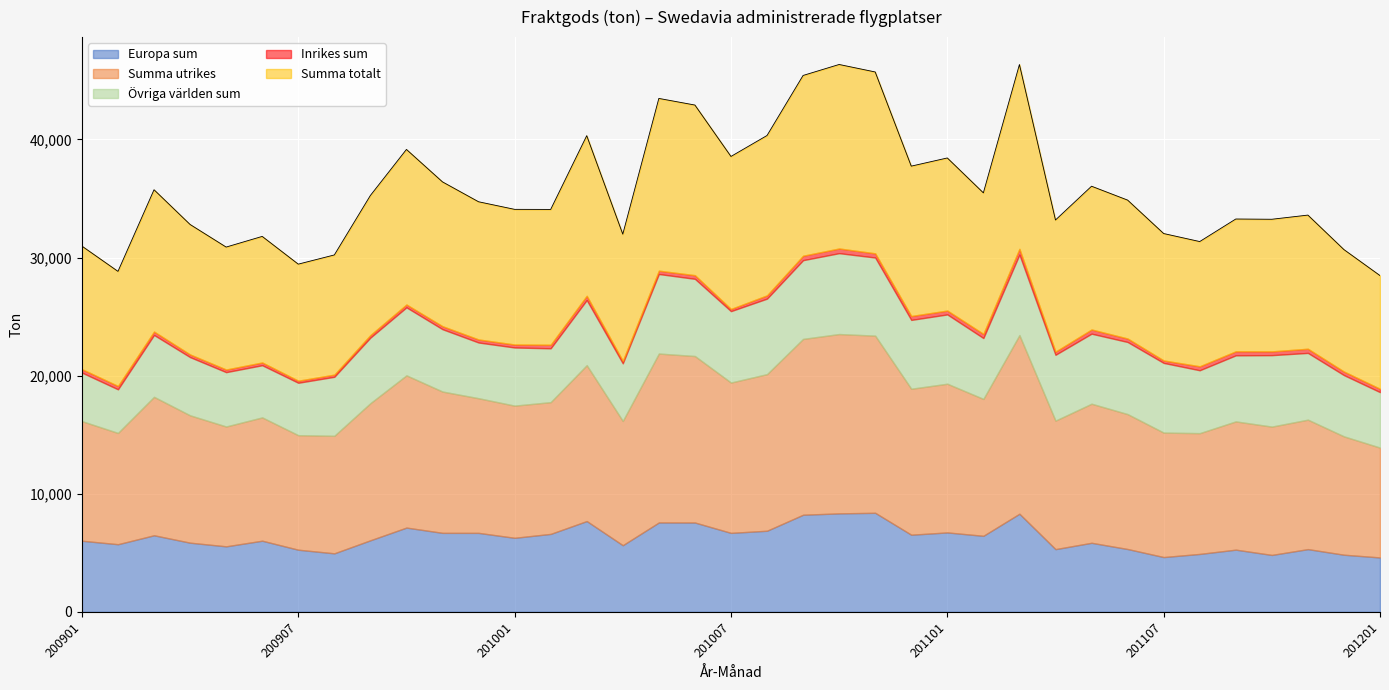

How many distinct data groups are displayed?

5